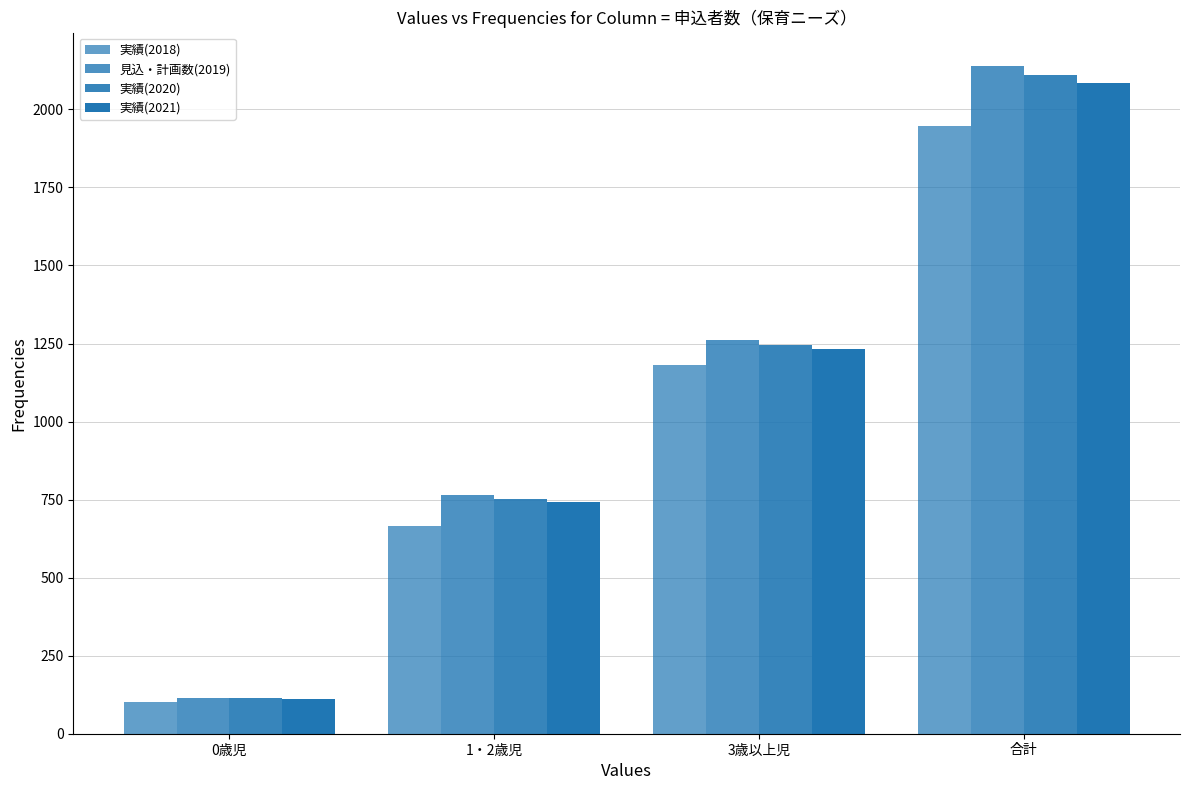

How many bars are there in each group?

4